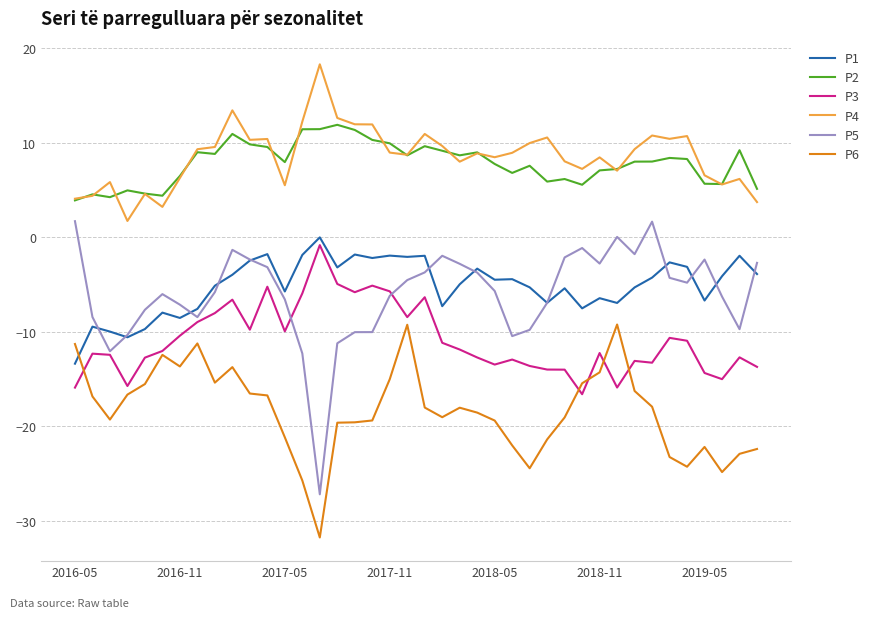

Which series has the widest spread of values?

P5